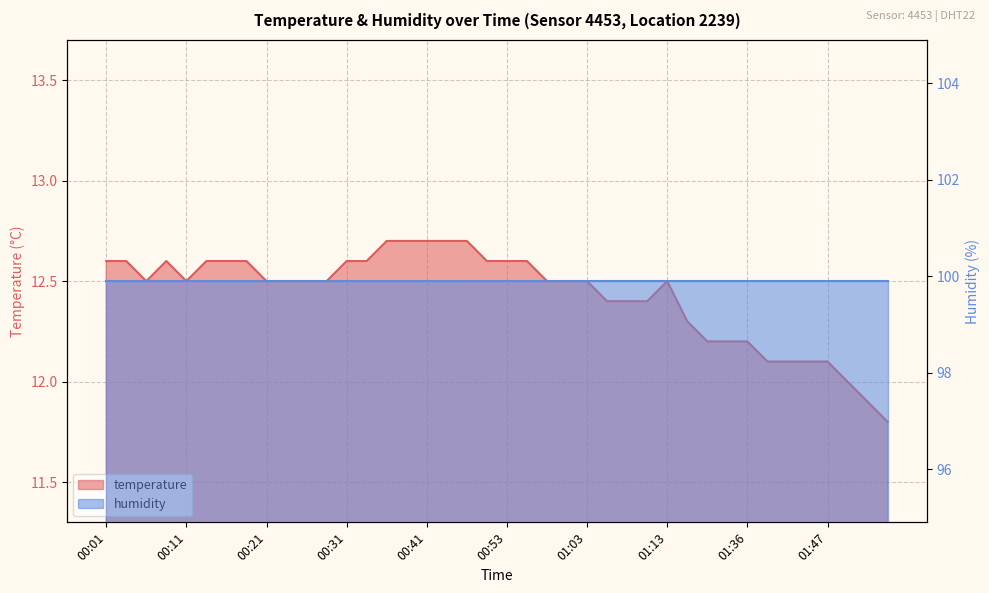

Which has a higher value, 00:33 or 01:39?

00:33